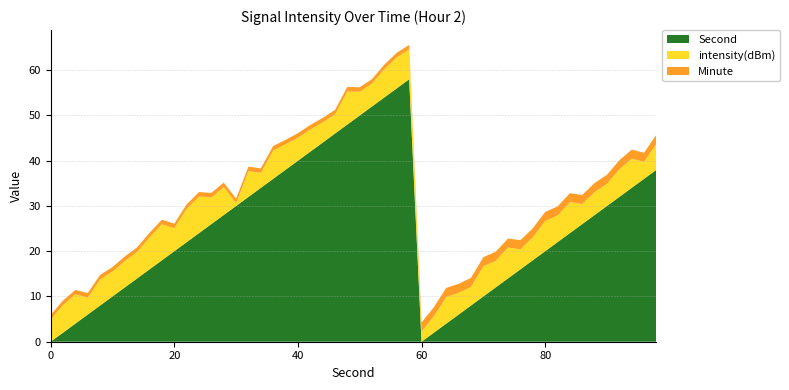

The value of Second at 40 is 40.0. True or false?

True